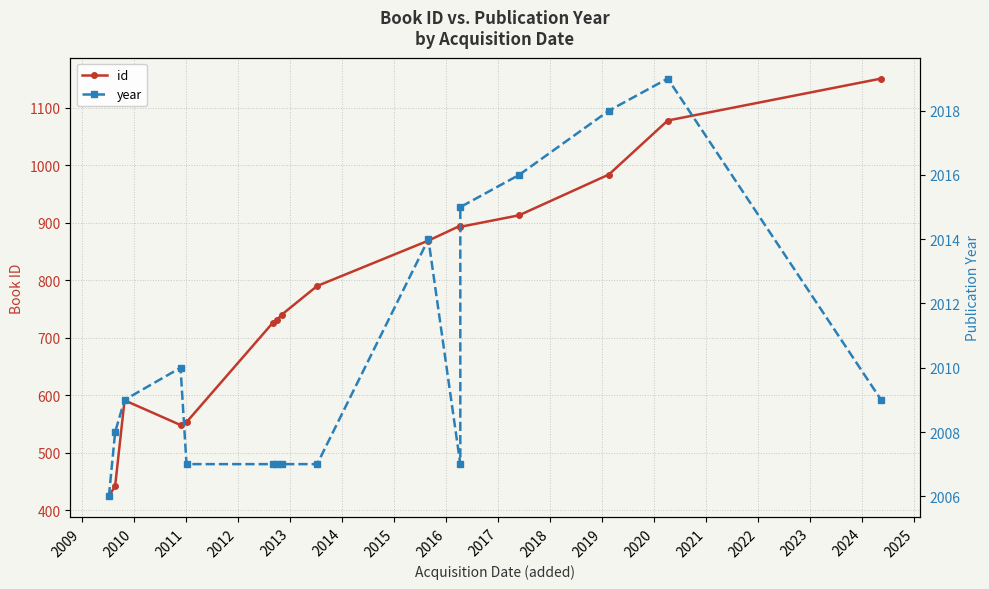

Is it true that id equals 470 at 2016?

False